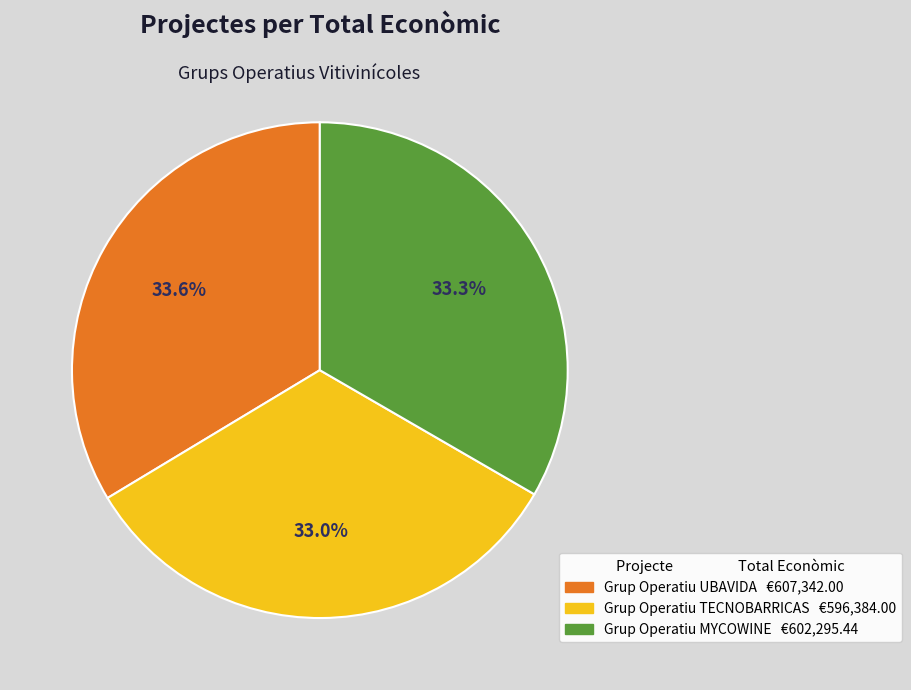

Between Grup Operatiu UBAVIDA and Grup Operatiu TECNOBARRICAS, which is larger?

Grup Operatiu UBAVIDA